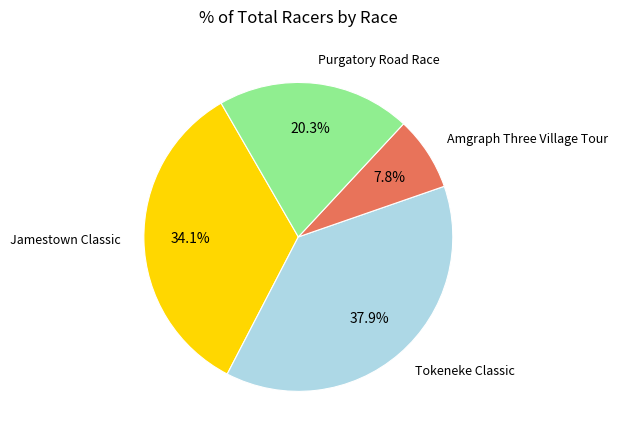

Does Tokeneke Classic account for over 50% of the chart?

No